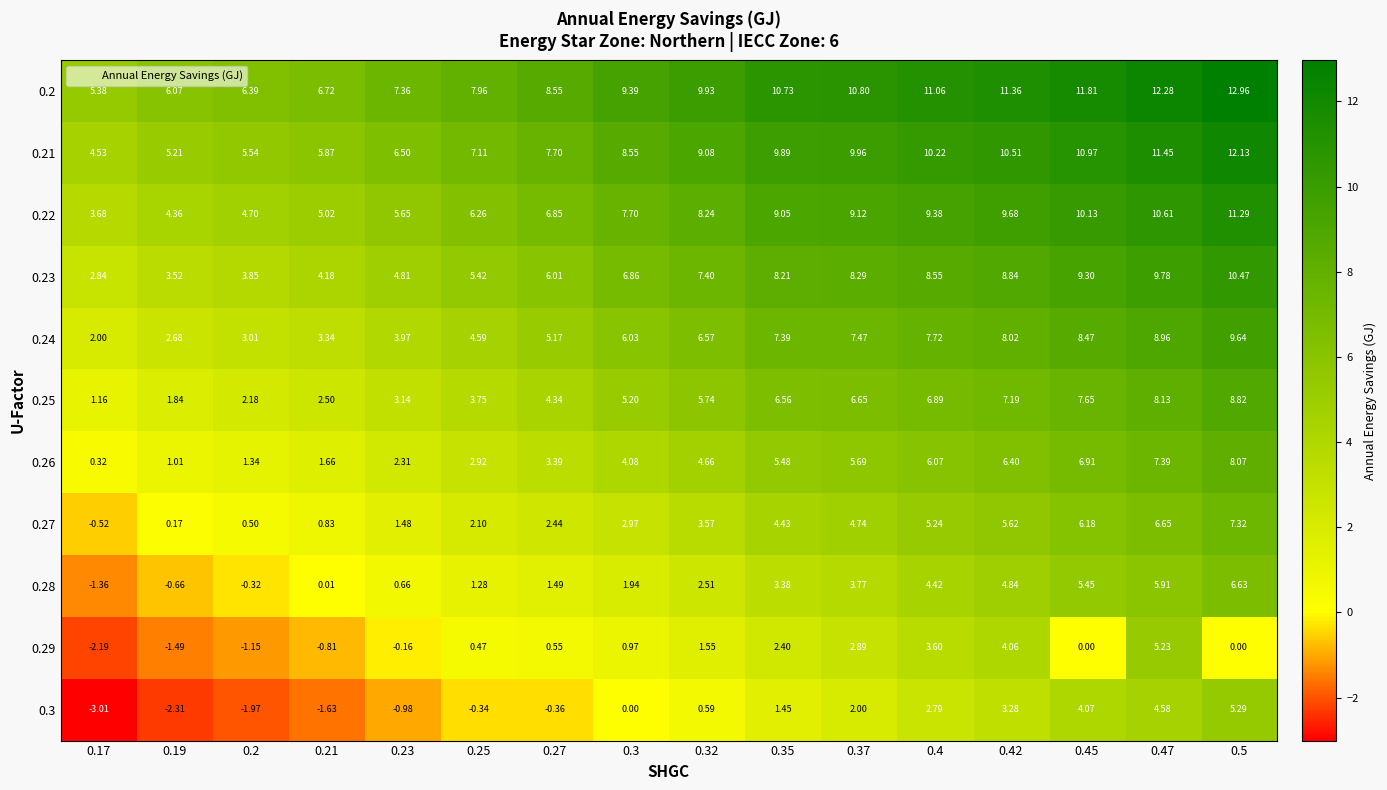

Is the value of 0.29 at 0.2 greater than the value of 0.21 at 0.4?

No